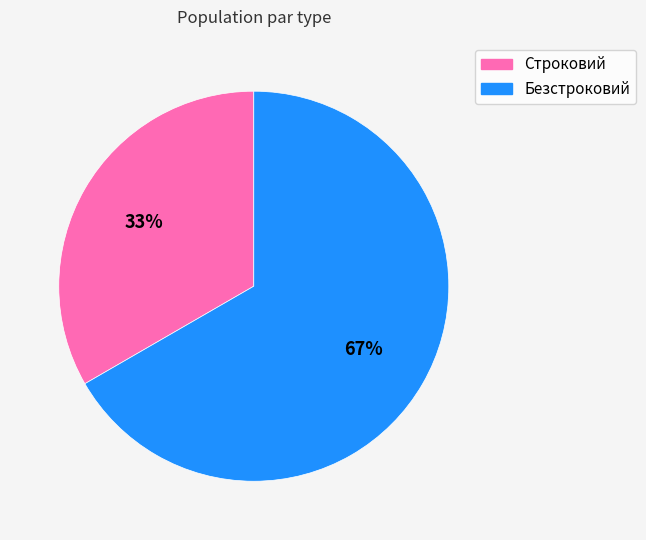

Does Строковий represent more than half of the total?

No